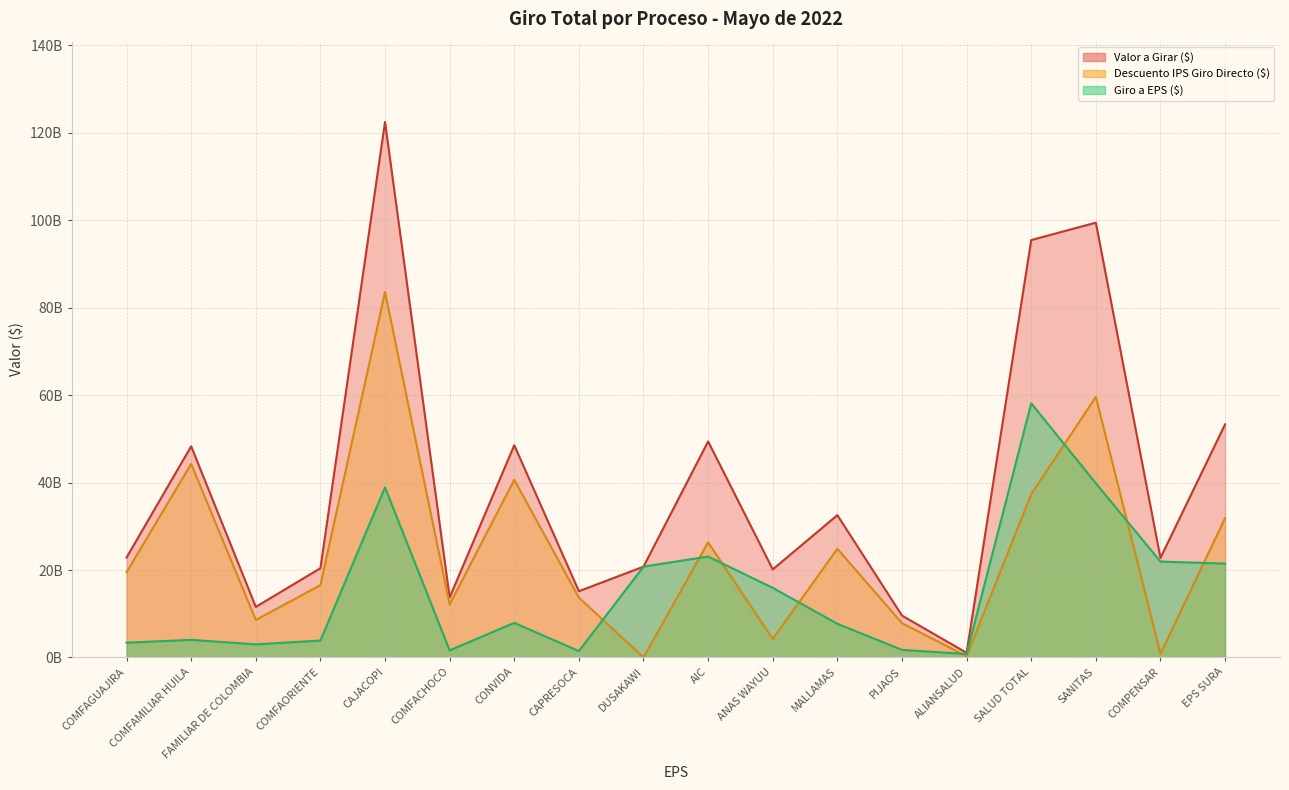

What is the total value across all series at COMFAORIENTE?

40.8